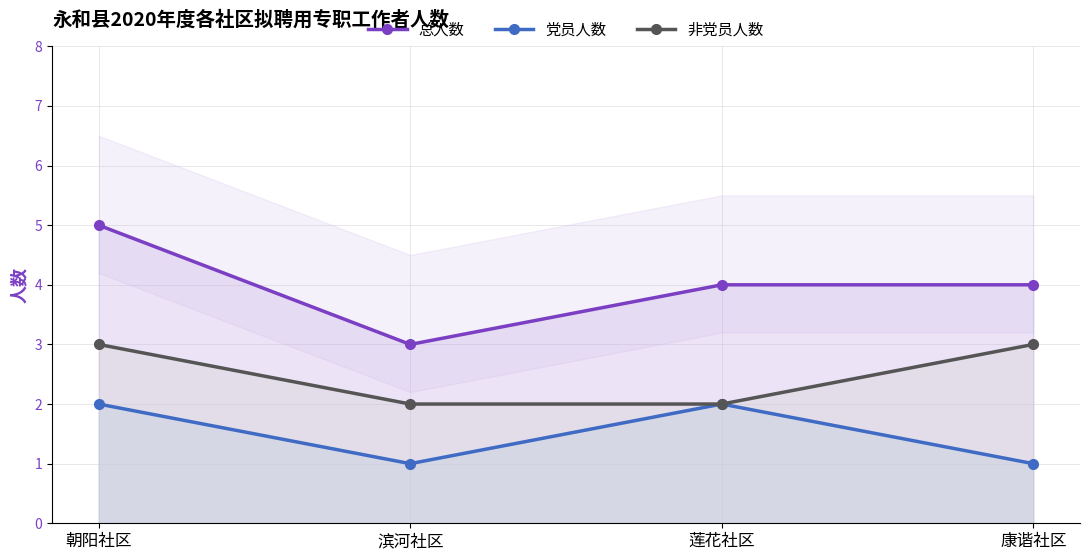

What is the difference between the highest and lowest values at 莲花社区?

2